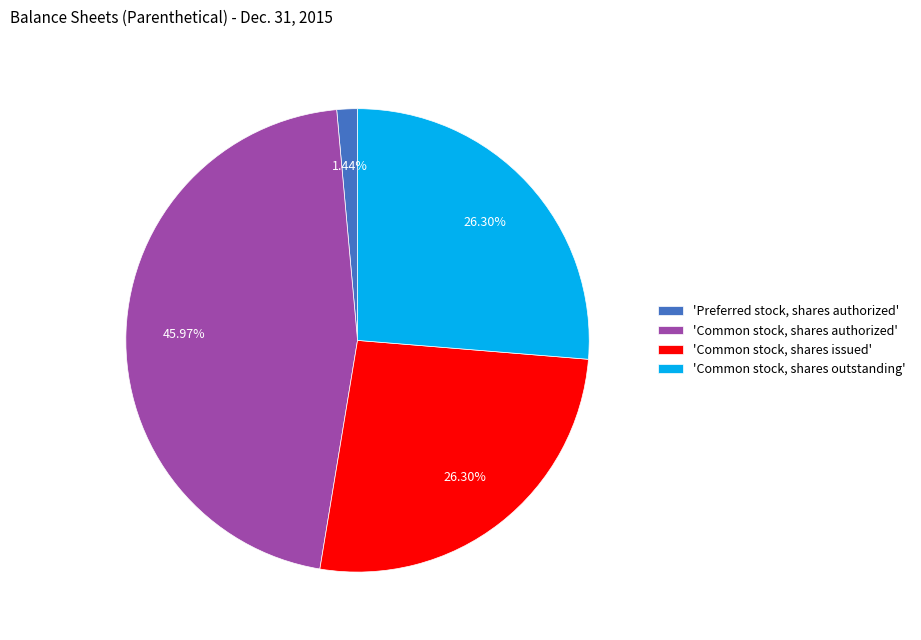

Does 'Common stock, shares issued' account for over 50% of the chart?

No